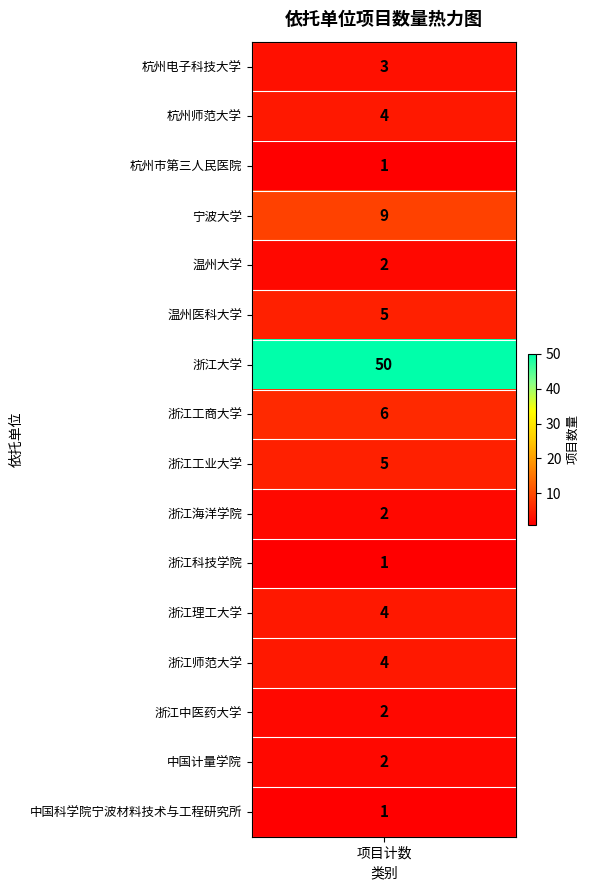

What is the average value?

6